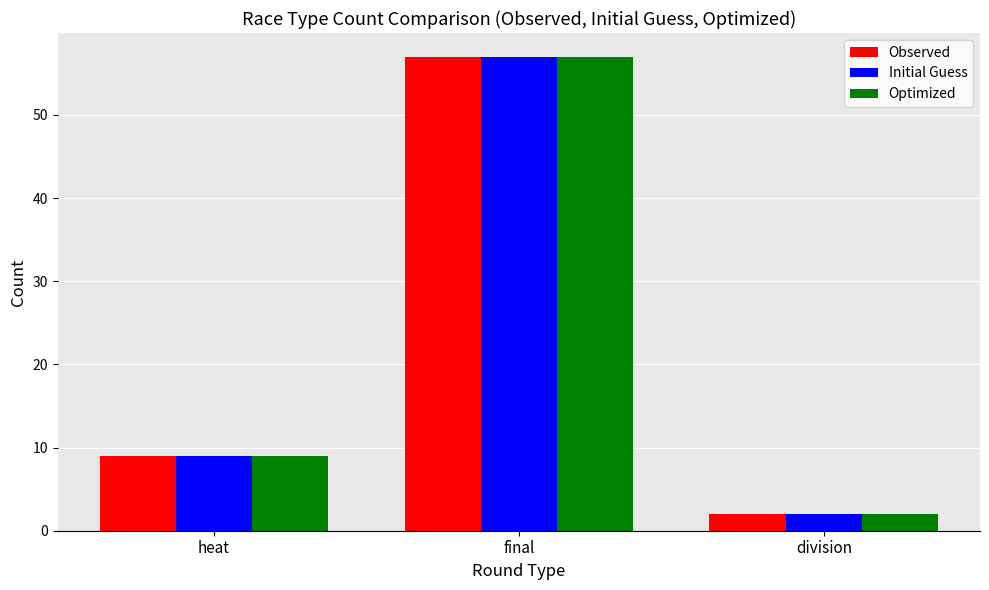

Where is Observed nearest to the value 29?

heat